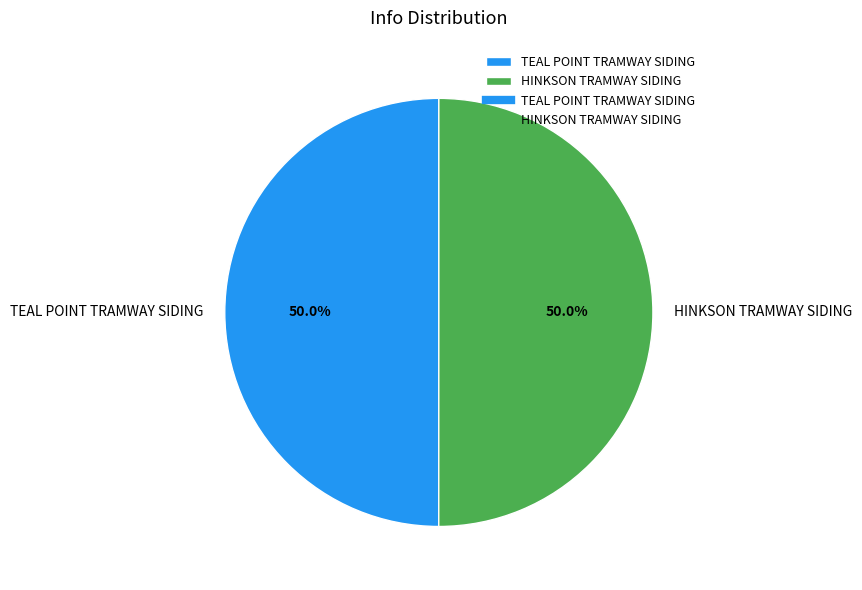

How many segments does this pie chart have?

2